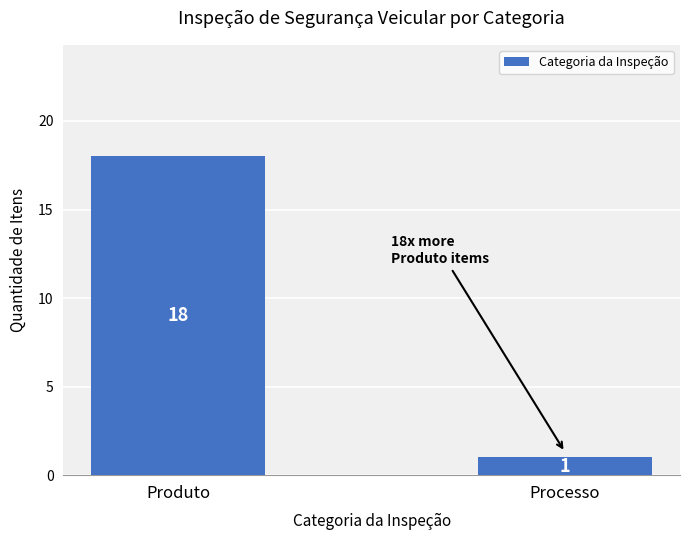

Which has a higher value, Produto or Processo?

Produto